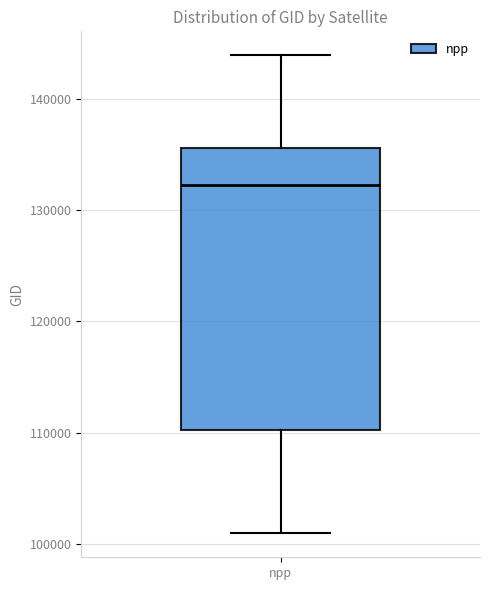

Transcribe this box plot: give where the median line is, the range the box spans, and where the two whiskers end, as read against the y-axis. The values are not printed on the chart, so give them approximately, as read against the axis.

median 132000, box 110000 to 136000, whiskers 101000 to 144000